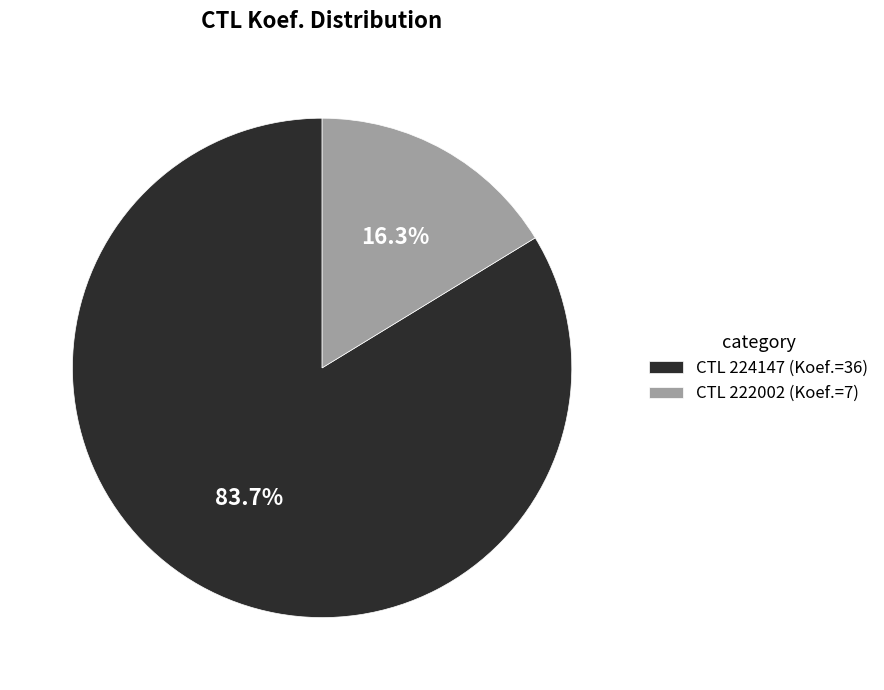

What percentage do CTL 224147 (Koef.=36) and CTL 222002 (Koef.=7) together represent?

100.0%